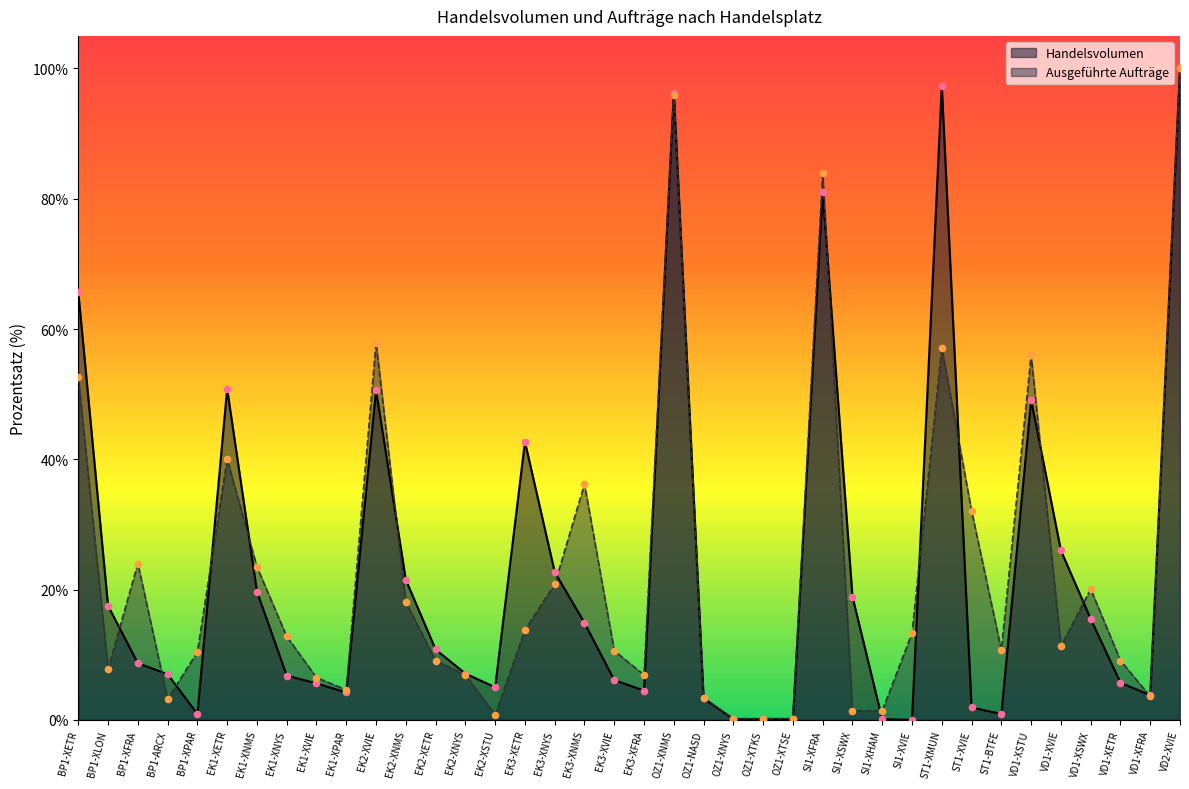

Which series contains the highest Y value?

Handelsvolumen